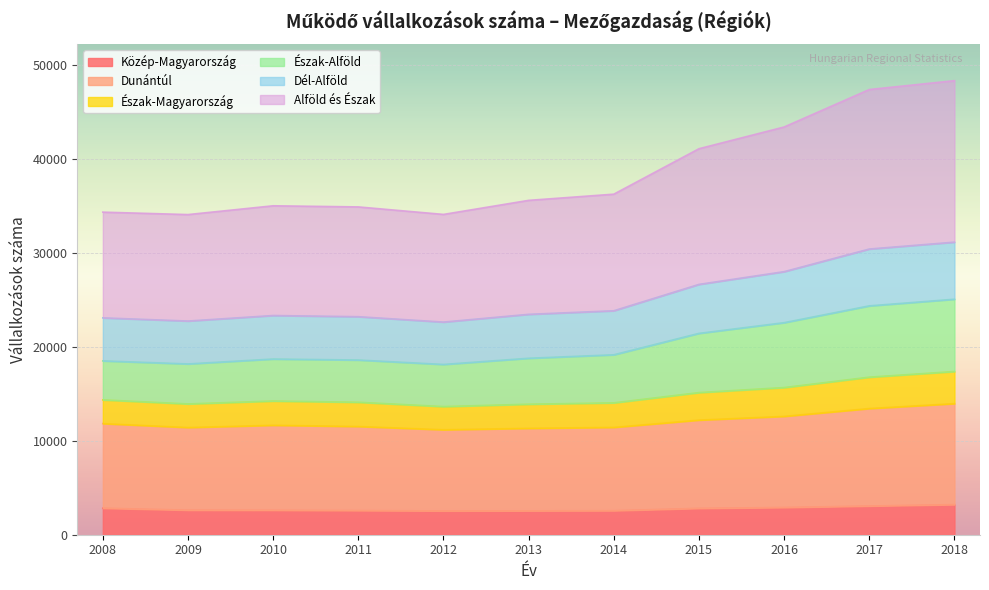

In Dunántúl, how many points are lower than both neighbors (excluding endpoints)?

2